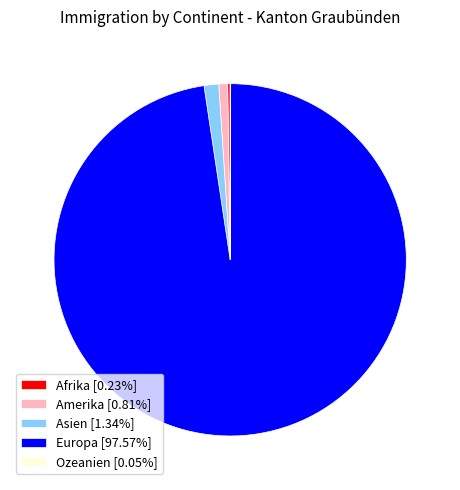

Is the sum of Amerika [0.81%] and Asien [1.34%] greater than half?

No